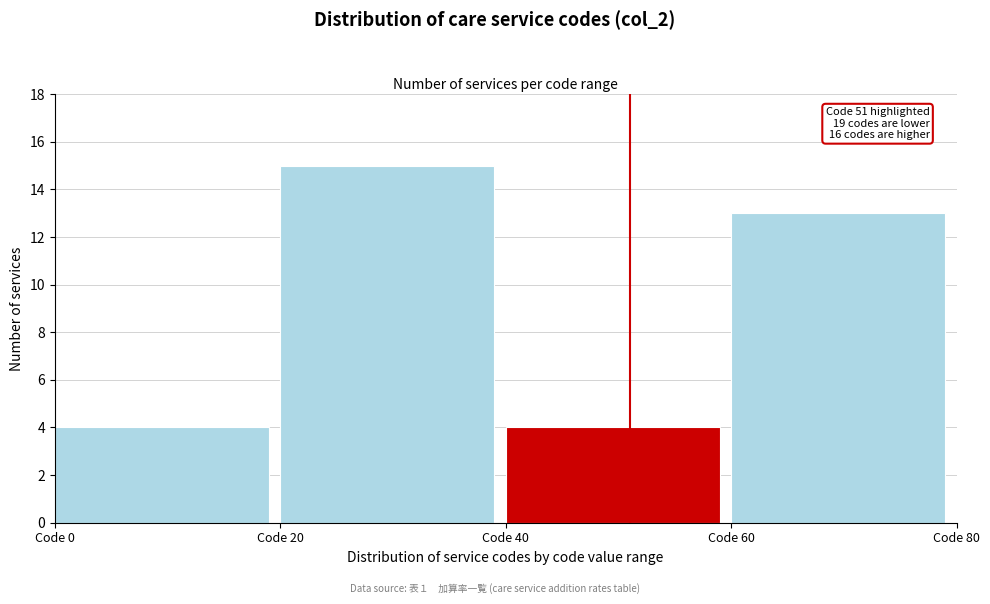

Which range on the x-axis has the tallest bar?

20 to 40